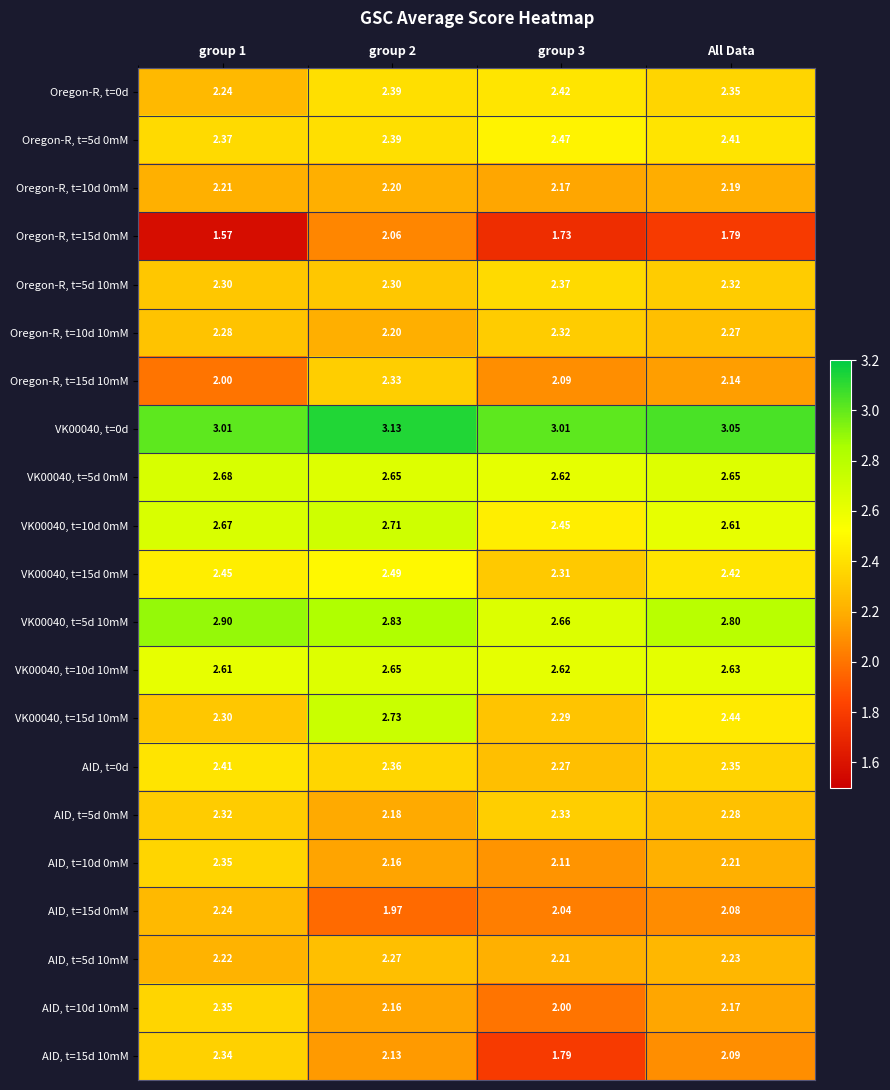

Is the value of Oregon-R, t=15d 0mM at group 2 greater than the value of AID, t=15d 10mM at All Data?

No